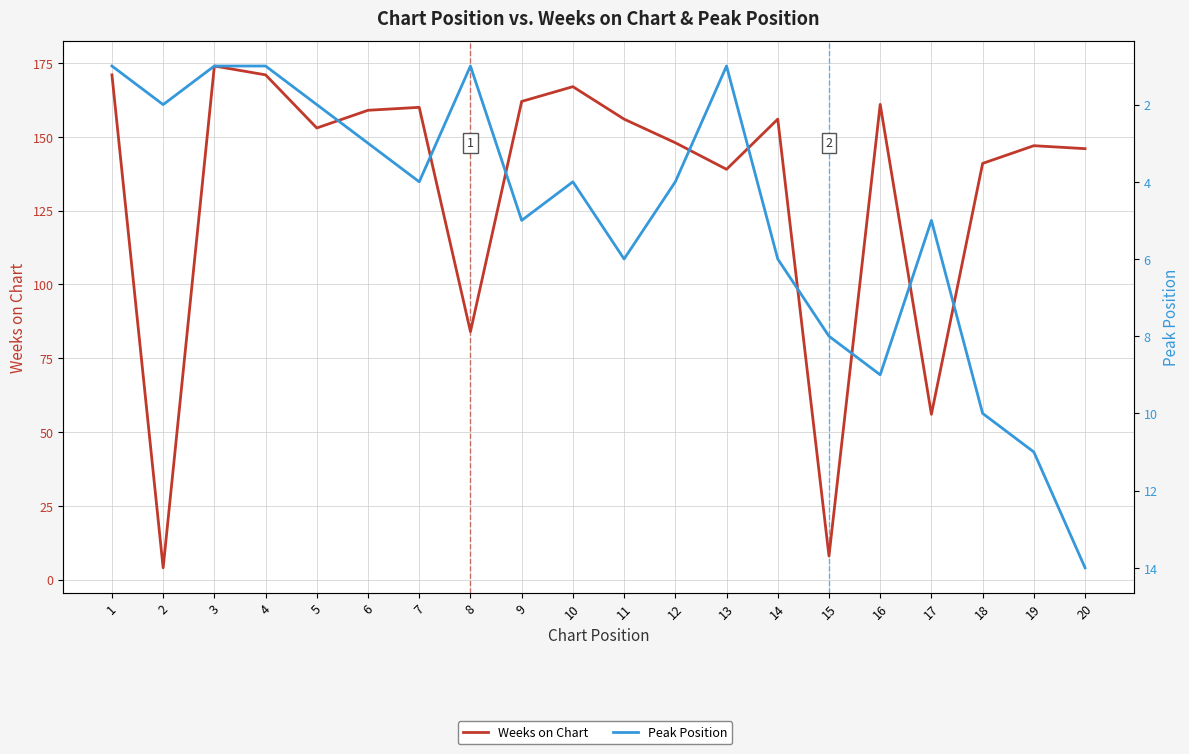

Reading right to left, what are all the values shown in this chart?

Weeks on Chart: 20=146	19=147	18=141	17=56	16=161	15=8	14=156	13=139	12=148	11=156	10=167	9=162	8=84	7=160	6=159	5=153	4=171	3=174	2=4	1=171
Peak Position: 20=14	19=11	18=10	17=5	16=9	15=8	14=6	13=1	12=4	11=6	10=4	9=5	8=1	7=4	6=3	5=2	4=1	3=1	2=2	1=1